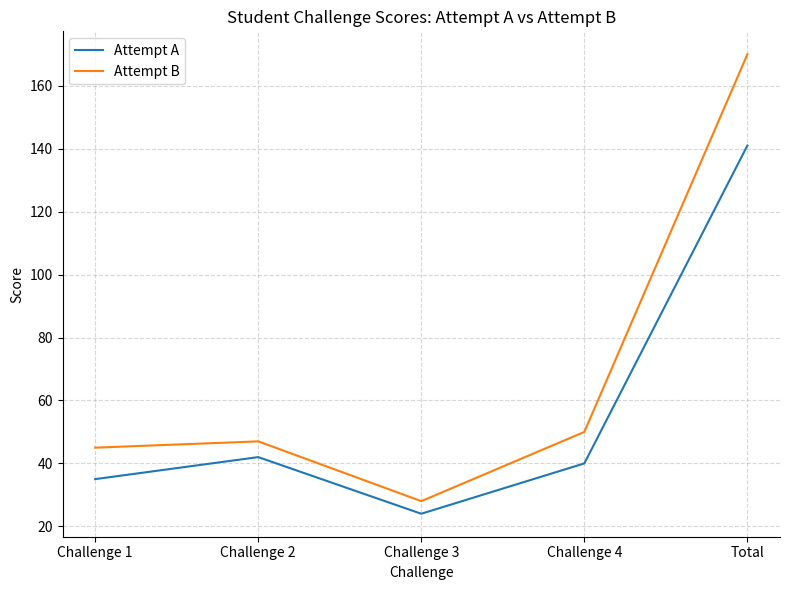

The value of Attempt A at Challenge 4 is 40. True or false?

True